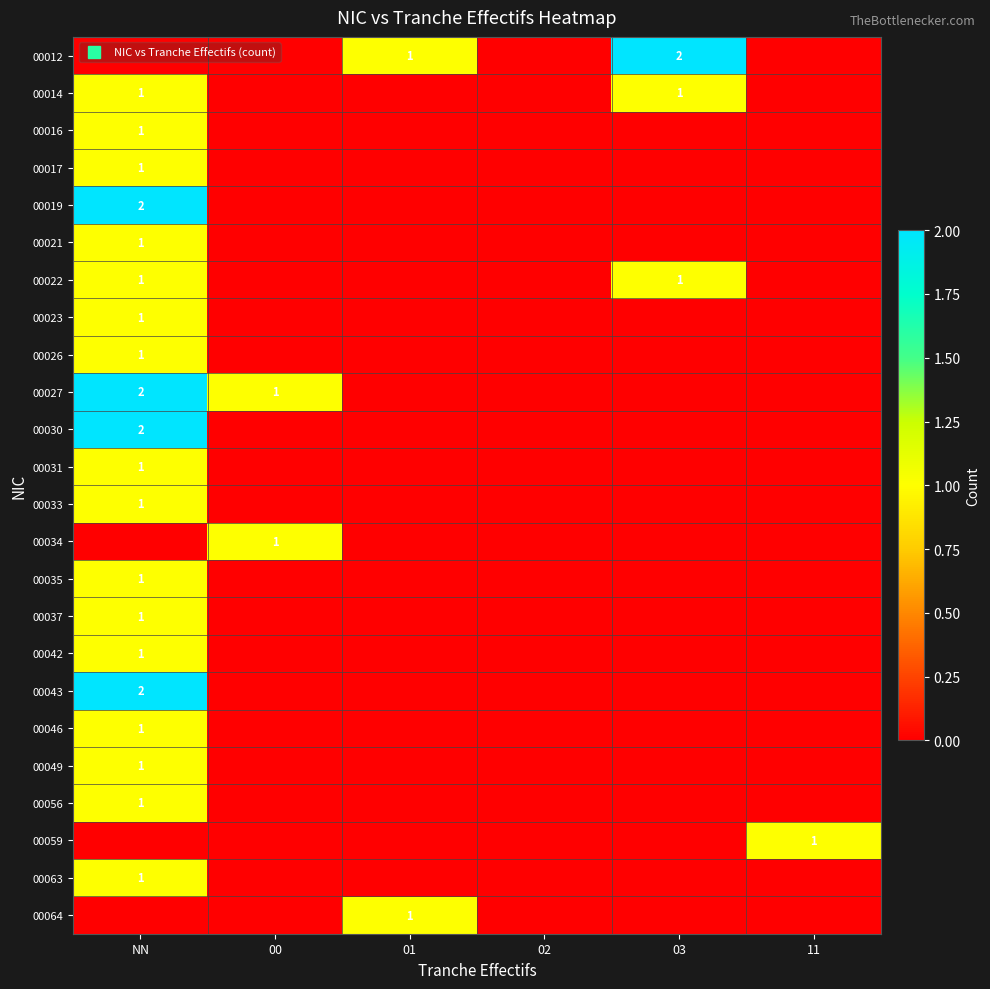

At how many categories does at least one series exceed 1?

2